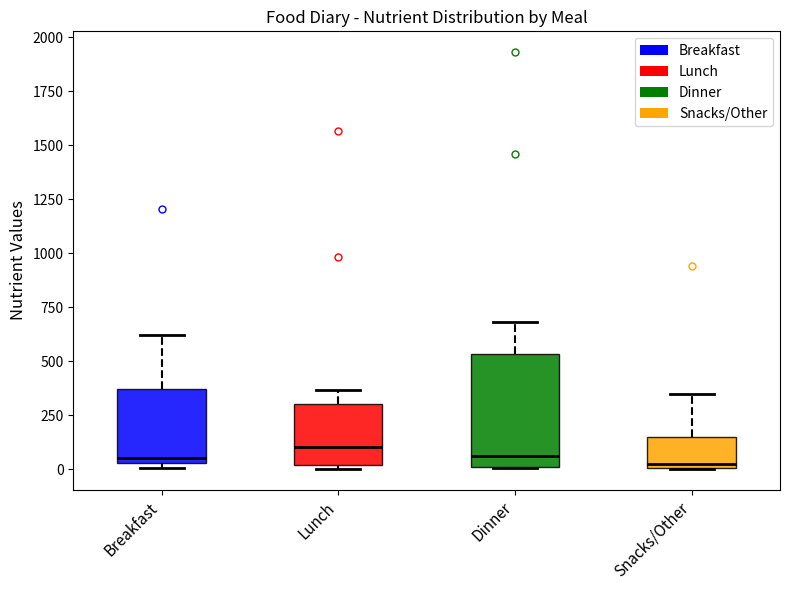

Reading left to right, read every box against the y-axis: the position of its median line, the range the box covers, and the ends of its whiskers. The values are not printed on the chart, so give them approximately, as read against the axis.

Breakfast: median 50 (just above the box's lower edge), box 50 to 350, whiskers 0 to 600
Lunch: median 100, box 0 to 300, whiskers 0 (just below the box's lower edge) to 350
Dinner: median 50, box 0 to 550, whiskers 0 to 700
Snacks/Other: median 0 (just above the box's lower edge), box 0 to 150, whiskers 0 to 350